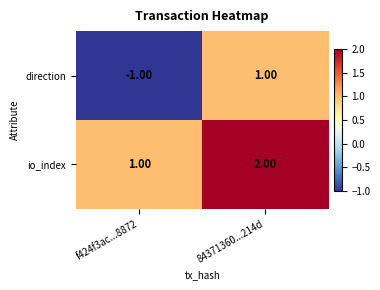

Is the value of io_index at 84371360...214d greater than the value of direction at f424f3ac...8872?

Yes